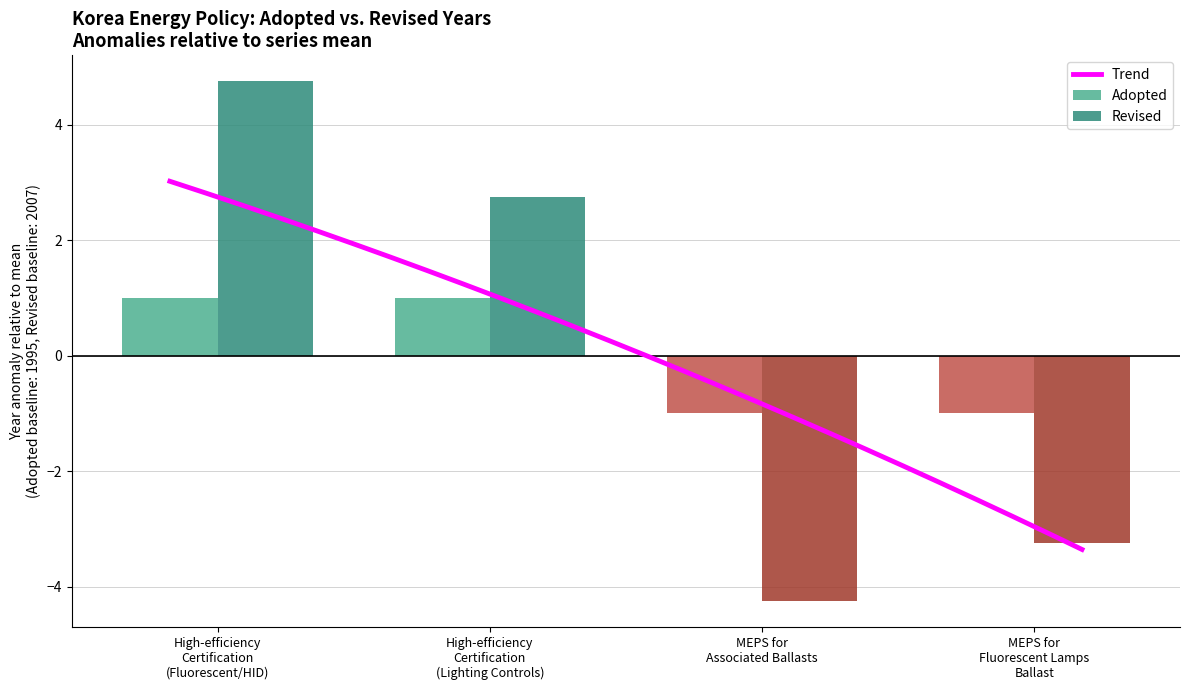

Reading left to right, transcribe all the data shown in this chart.

Adopted: 1.0	1.0	-1.0	-1.0
Revised: 4.8	2.8	-4.2	-3.2